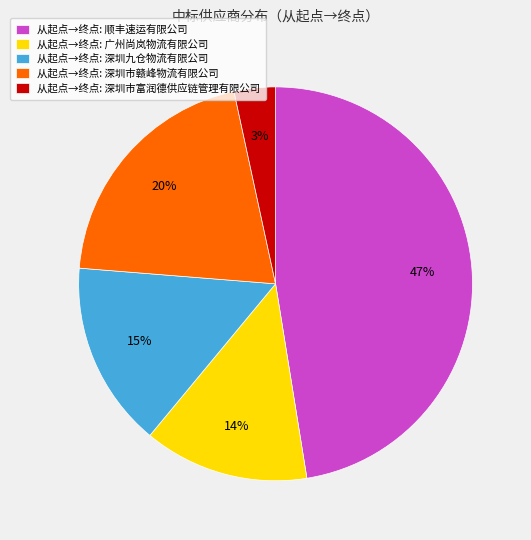

Is there a majority slice in this chart?

No